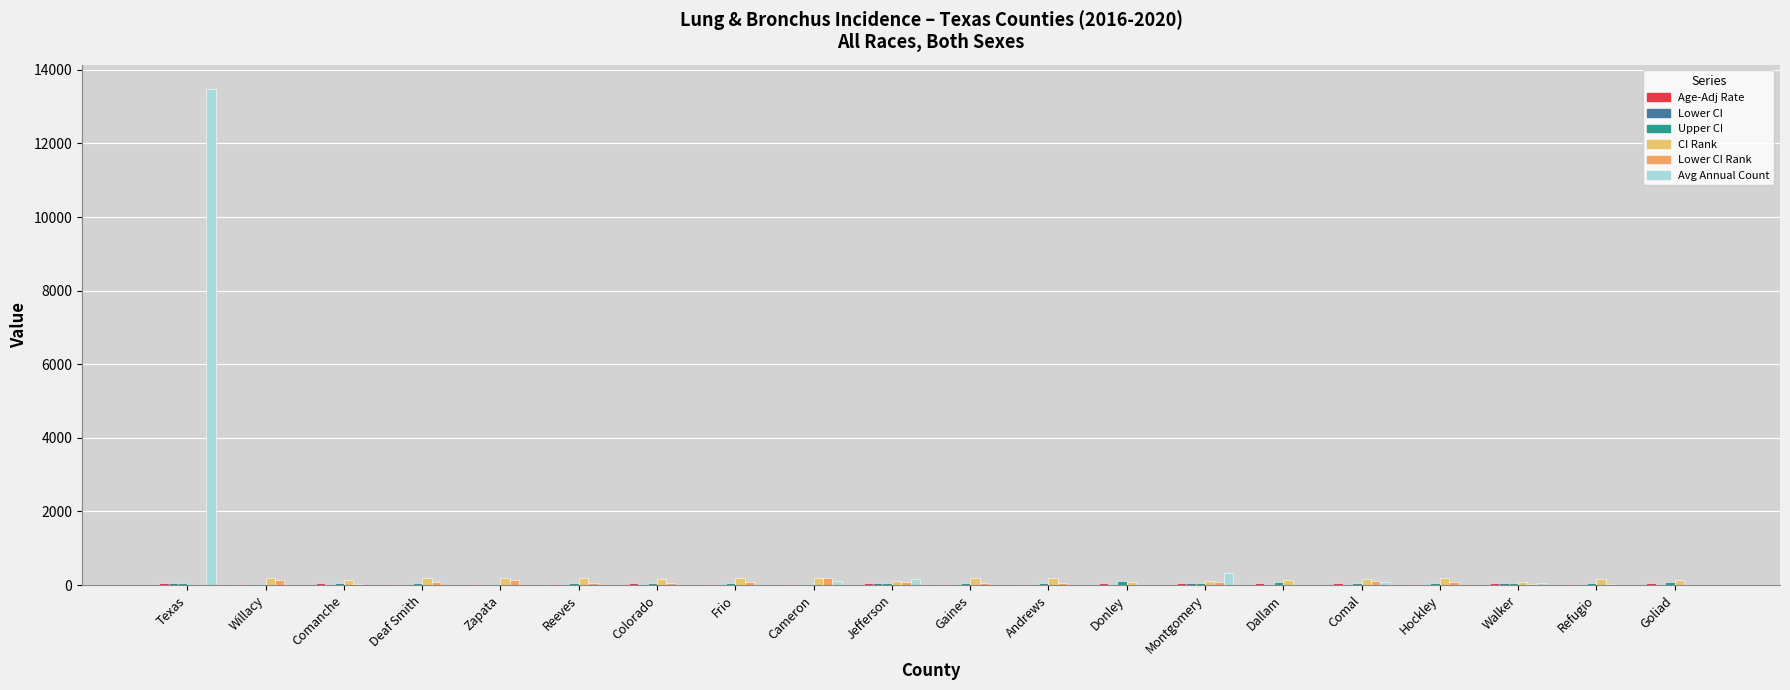

Which series has the largest range (max minus min)?

Avg Annual Count